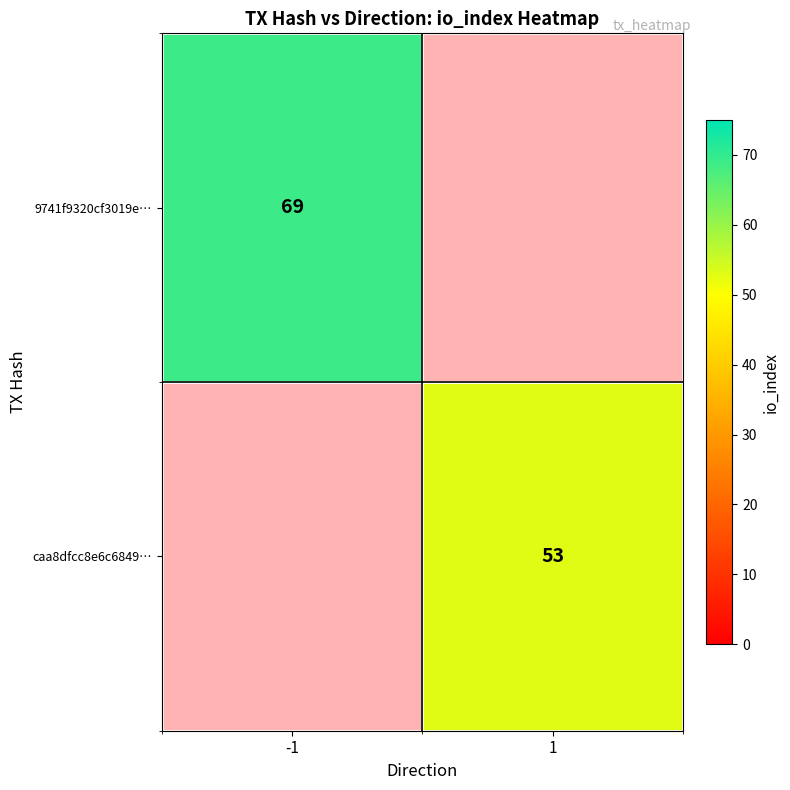

The value of 9741f9320cf3019e… at -1 is 121. True or false?

False